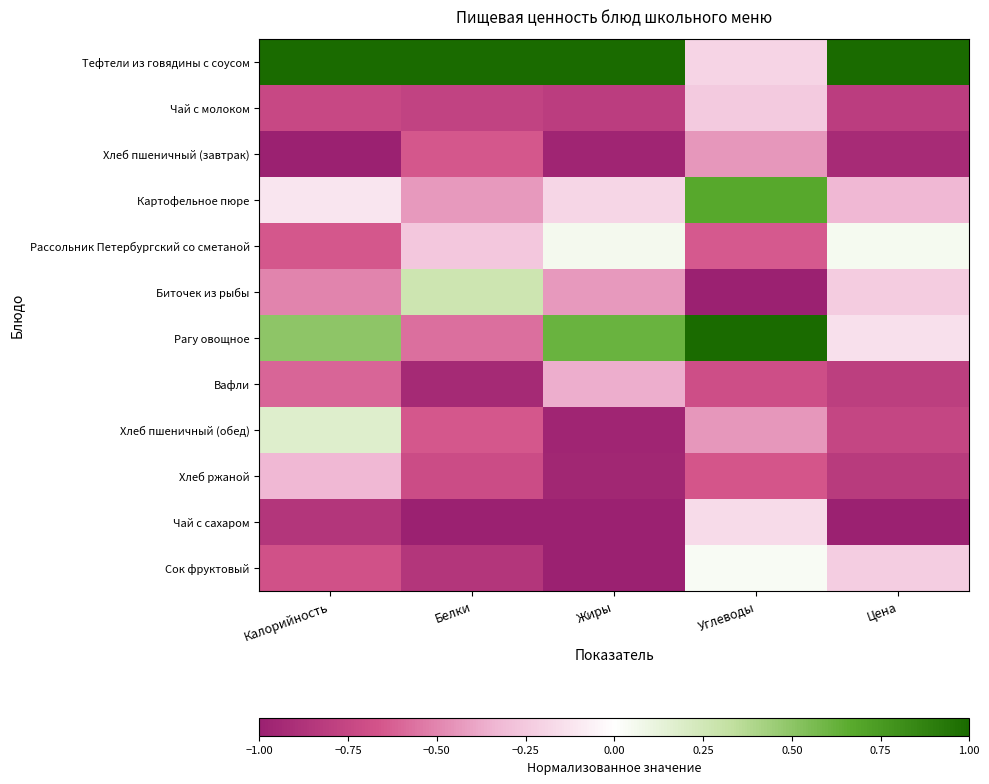

Reading right to left, what are all the values shown in this chart?

Тефтели из говядины с соусом: Цена=1.0	Углеводы=-0.2	Жиры=1.0	Белки=1.0	Калорийность=1.0
Чай с молоком: Цена=-0.8	Углеводы=-0.2	Жиры=-0.8	Белки=-0.8	Калорийность=-0.7
Хлеб пшеничный (завтрак): Цена=-0.9	Углеводы=-0.4	Жиры=-1.0	Белки=-0.7	Калорийность=-1.0
Картофельное пюре: Цена=-0.3	Углеводы=0.7	Жиры=-0.2	Белки=-0.4	Калорийность=-0.1
Рассольник Петербургский со сметаной: Цена=0.1	Углеводы=-0.6	Жиры=0.1	Белки=-0.3	Калорийность=-0.7
Биточек из рыбы: Цена=-0.2	Углеводы=-1.0	Жиры=-0.4	Белки=0.3	Калорийность=-0.5
Рагу овощное: Цена=-0.1	Углеводы=1.0	Жиры=0.6	Белки=-0.6	Калорийность=0.5
Вафли: Цена=-0.8	Углеводы=-0.7	Жиры=-0.4	Белки=-0.9	Калорийность=-0.6
Хлеб пшеничный (обед): Цена=-0.8	Углеводы=-0.4	Жиры=-1.0	Белки=-0.7	Калорийность=0.2
Хлеб ржаной: Цена=-0.8	Углеводы=-0.7	Жиры=-1.0	Белки=-0.7	Калорийность=-0.3
Чай с сахаром: Цена=-1.0	Углеводы=-0.2	Жиры=-1.0	Белки=-1.0	Калорийность=-0.9
Сок фруктовый: Цена=-0.2	Углеводы=0.0	Жиры=-1.0	Белки=-0.9	Калорийность=-0.7